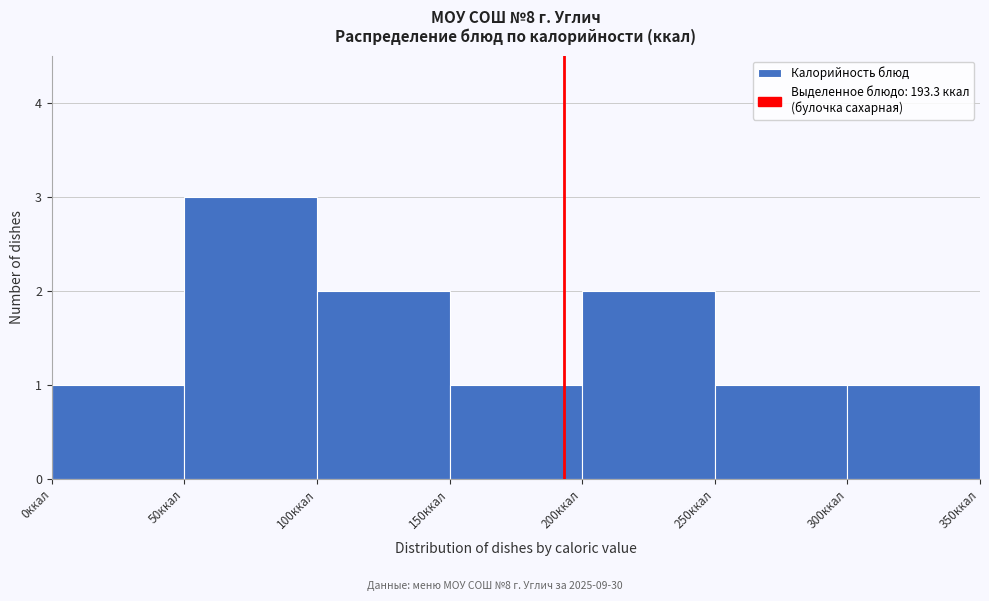

How tall is the bar that spans 100 to 150 on the x-axis? The values are not printed on the chart, so give them approximately, as read against the axis.

2